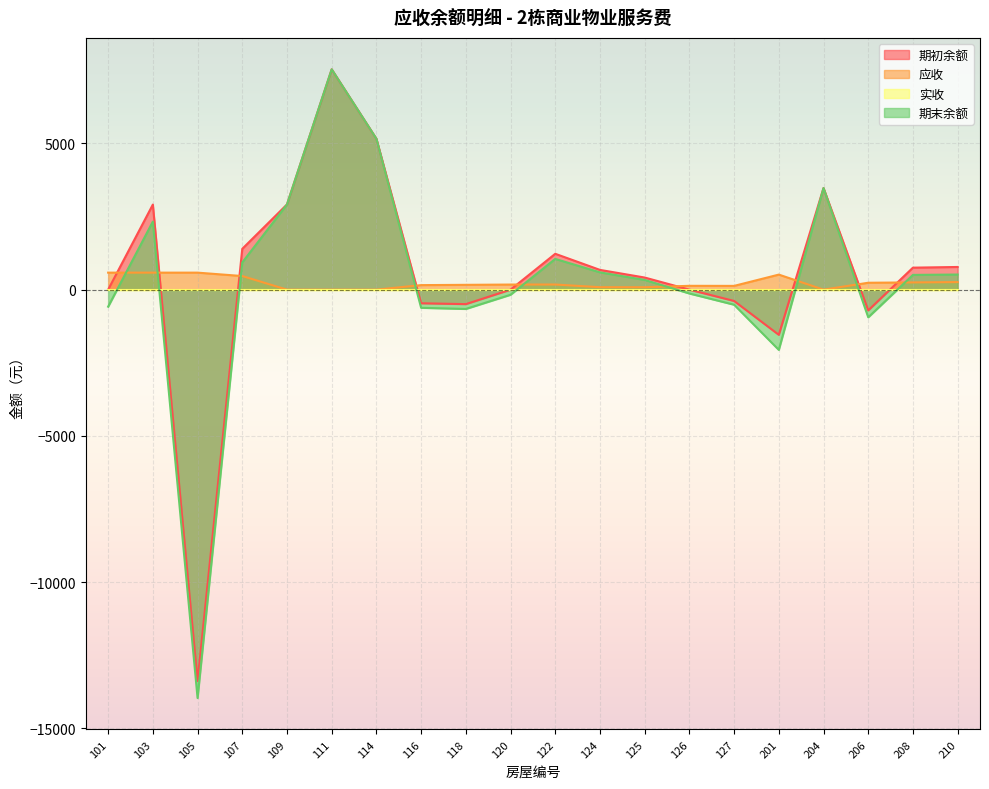

What is the greatest value displayed?

7535.7